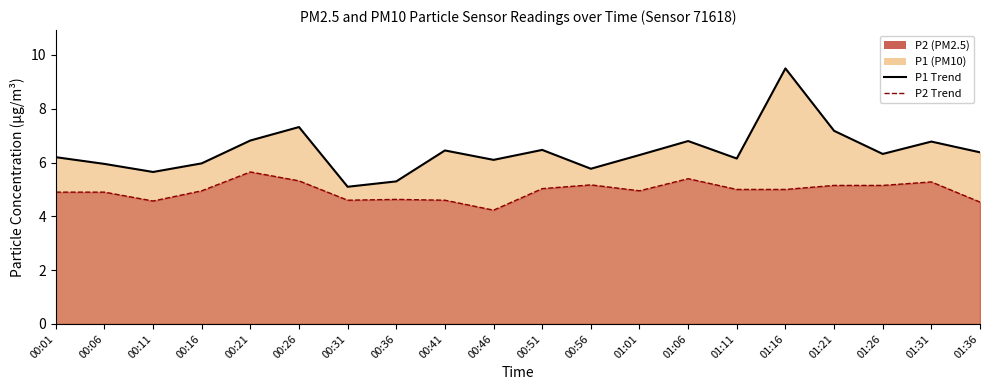

Rank the series by their maximum value, from lowest to highest.

P2 Trend, P1 Trend